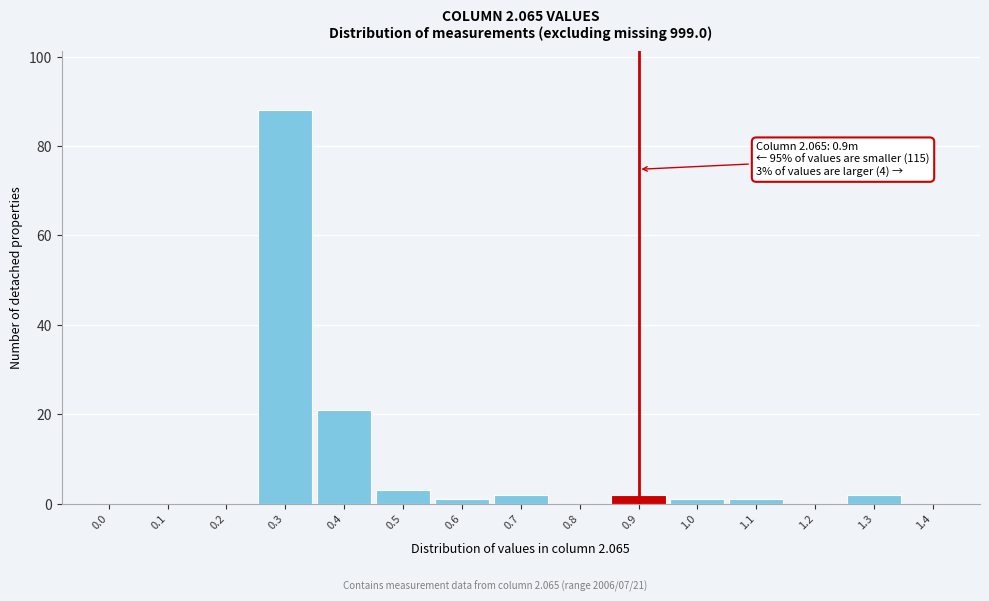

Reading right to left, extract all data points from this chart.

1.4=0	1.3=2	1.2=0	1.1=1	1.0=1	0.9=2	0.8=0	0.7=2	0.6=1	0.5=3	0.4=21	0.3=88	0.2=0	0.1=0	0.0=0